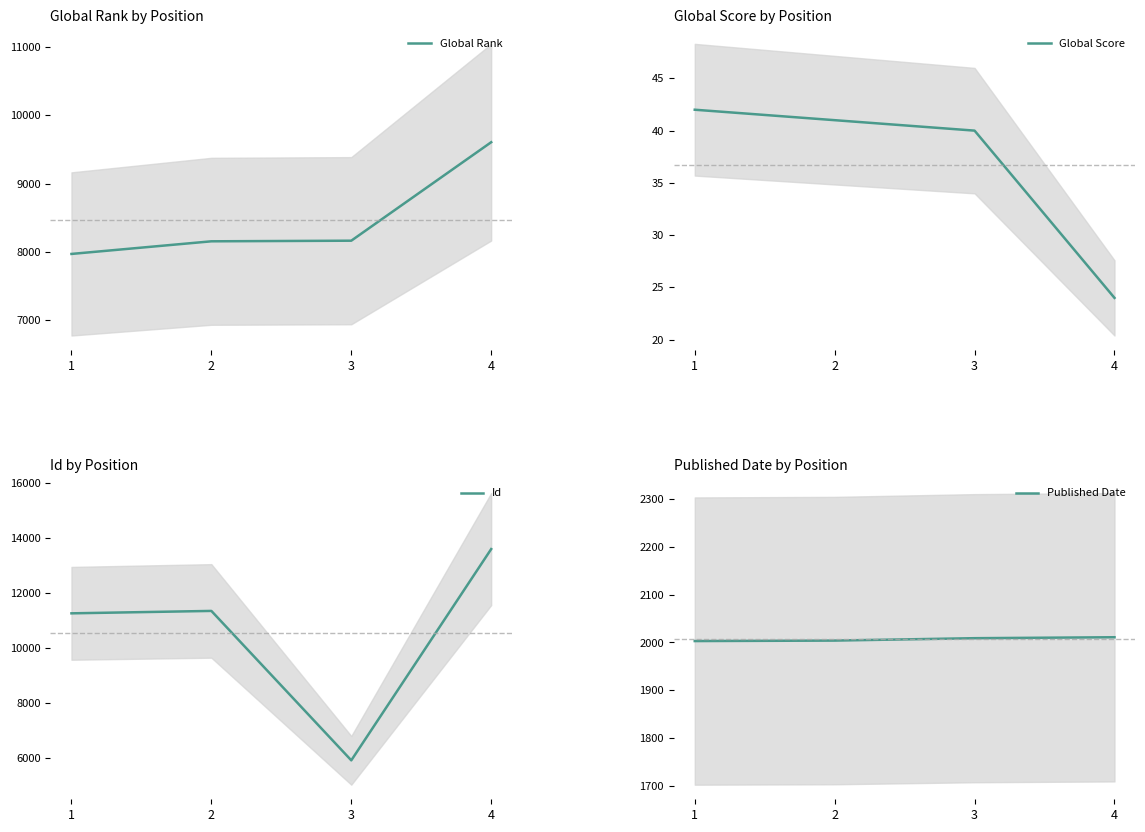

True or false: Id and Global Score cross at least once.

False